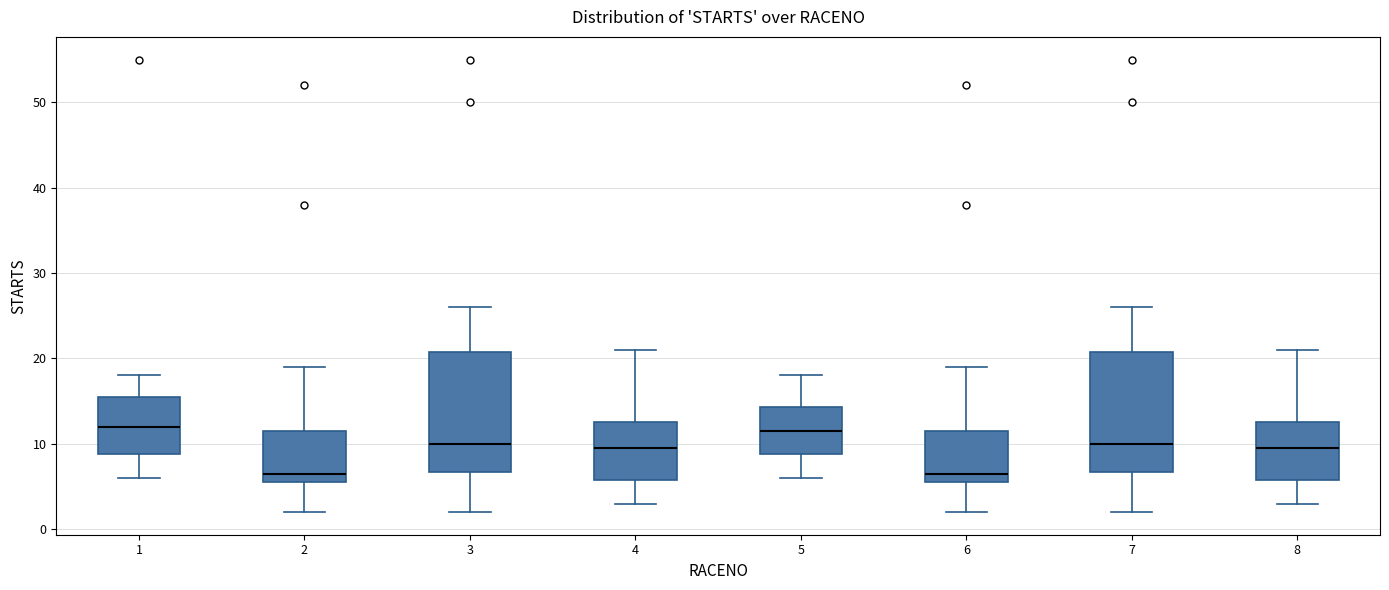

Reading left to right, read every box against the y-axis: the position of its median line, the range the box covers, and the ends of its whiskers. The values are not printed on the chart, so give them approximately, as read against the axis.

1: median 12, box 9 to 16, whiskers 6 to 18
2: median 7, box 6 to 12, whiskers 2 to 19
3: median 10, box 7 to 21, whiskers 2 to 26
4: median 10, box 6 to 13, whiskers 3 to 21
5: median 12, box 9 to 14, whiskers 6 to 18
6: median 7, box 6 to 12, whiskers 2 to 19
7: median 10, box 7 to 21, whiskers 2 to 26
8: median 10, box 6 to 13, whiskers 3 to 21